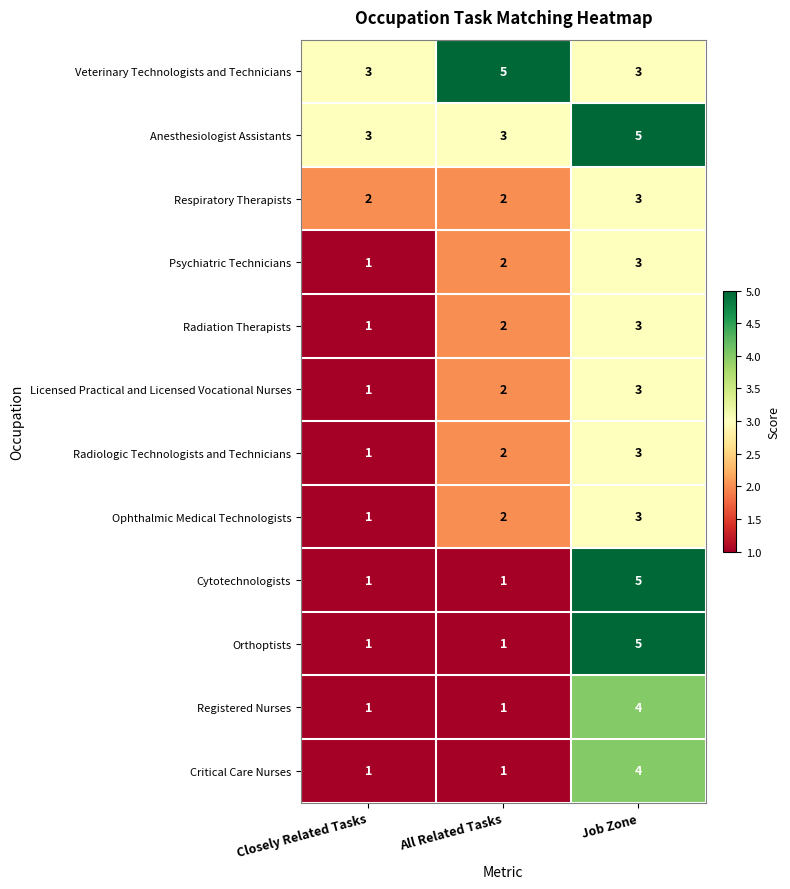

How many series are shown in this chart?

12